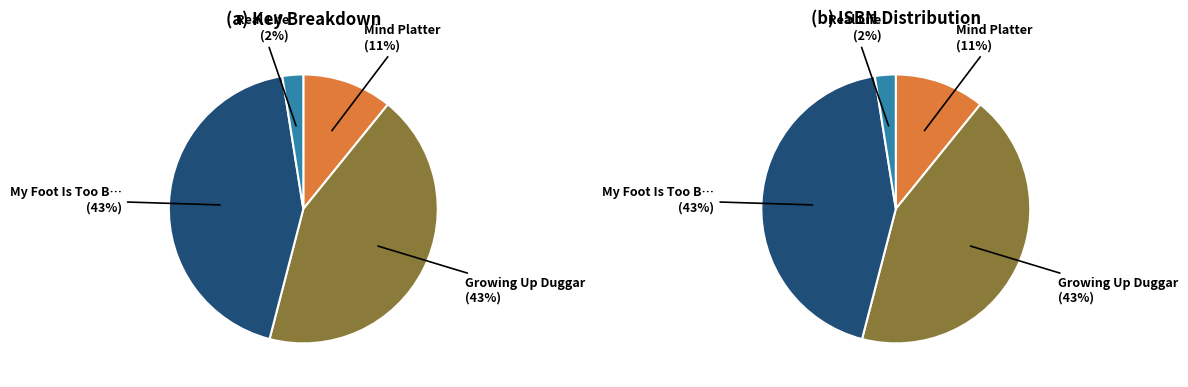

To the nearest percent, what percentage of the pie is Growing Up Duggar?

43%